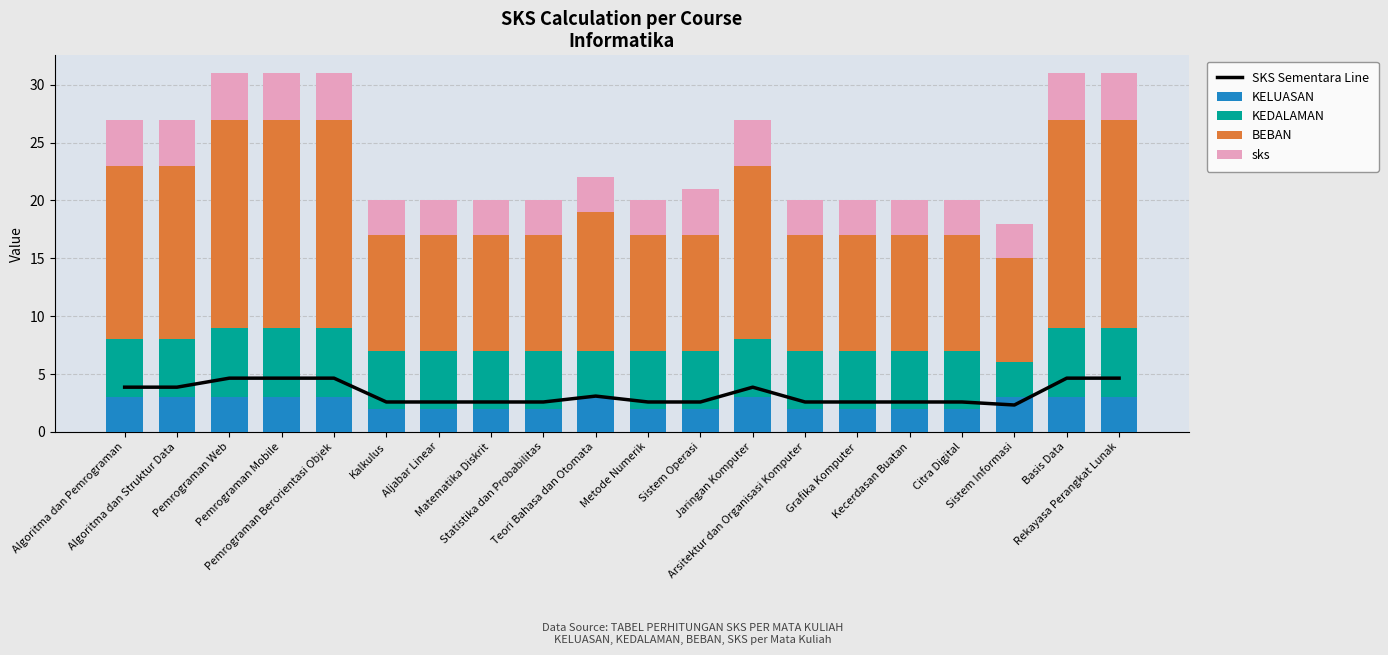

The value of KELUASAN at Metode Numerik is 0.9. True or false?

False